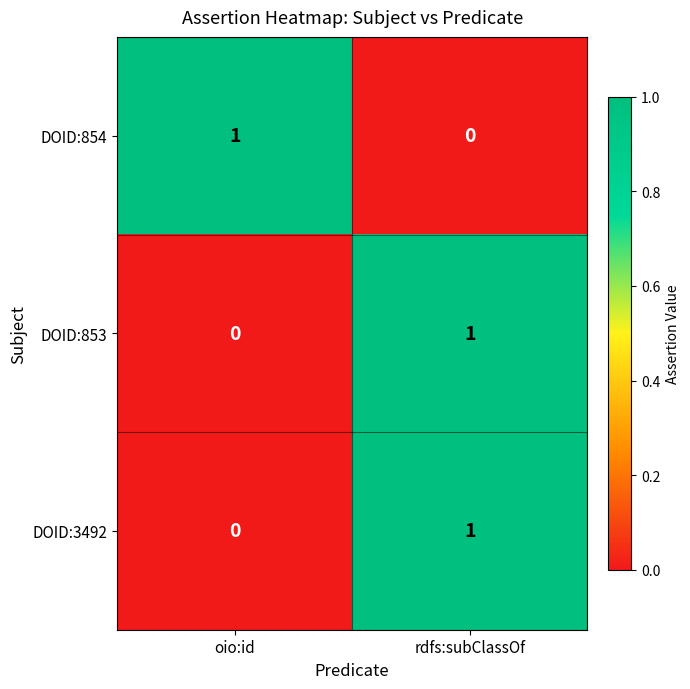

Reading left to right, list all the values displayed in this chart.

DOID:854: 1	0
DOID:853: 0	1
DOID:3492: 0	1